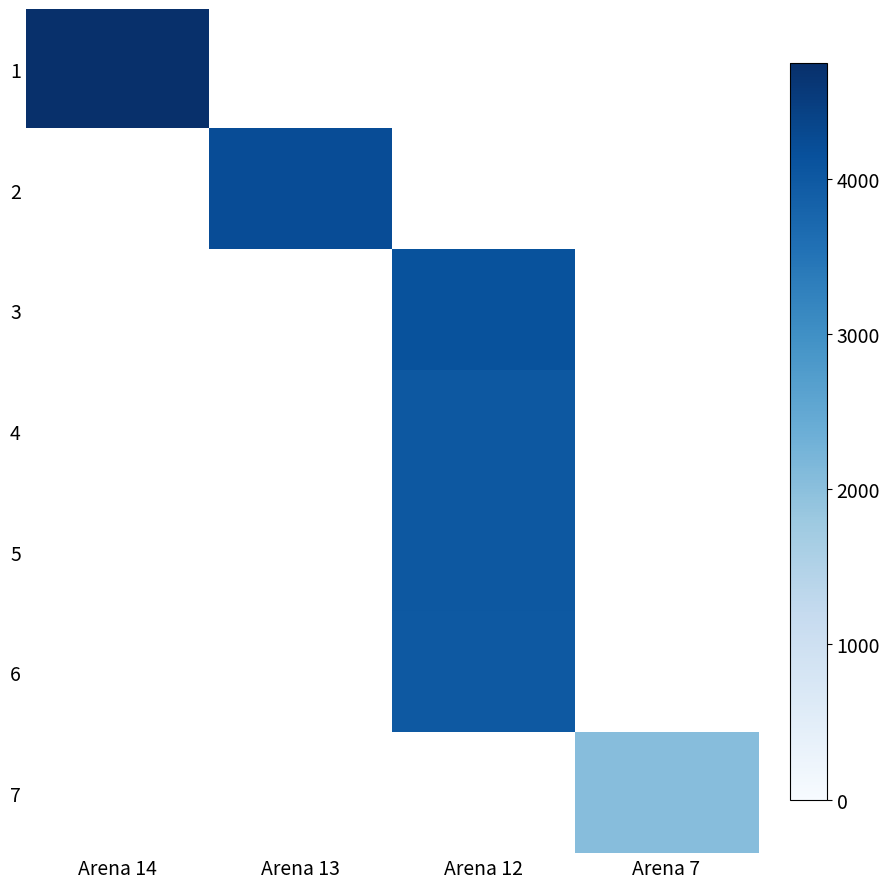

How many positive values does the 4 series have?

1